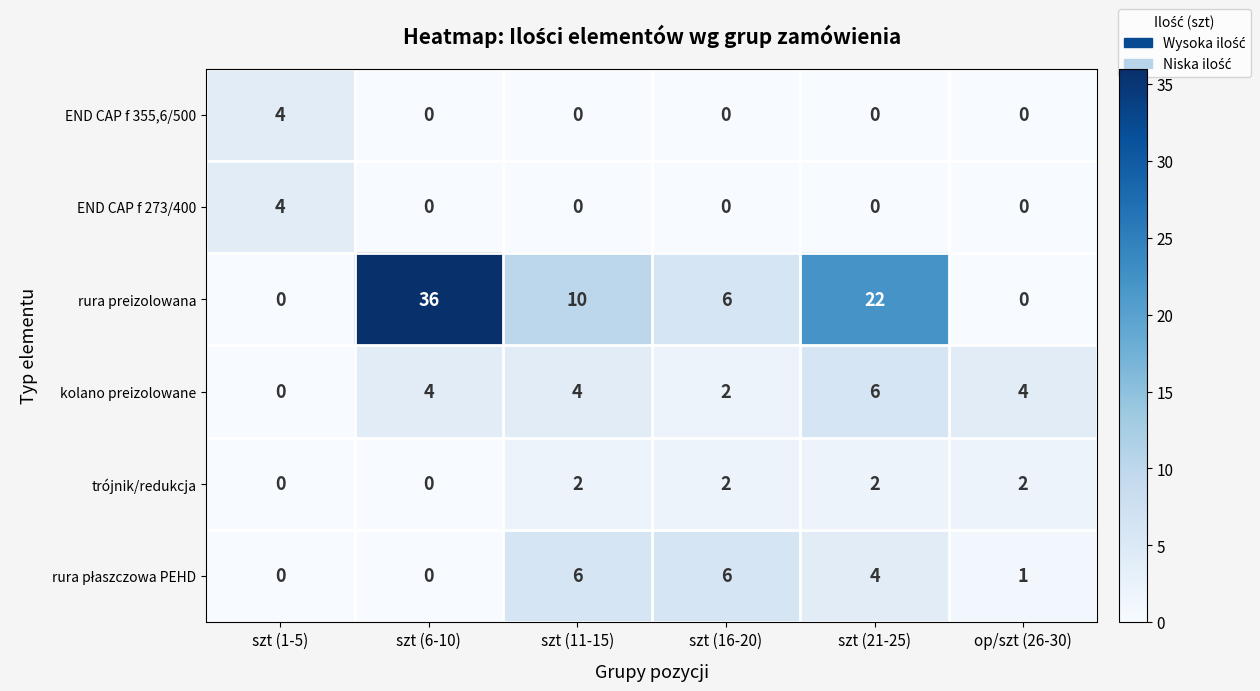

How many data points in trójnik/redukcja are less than 2?

2